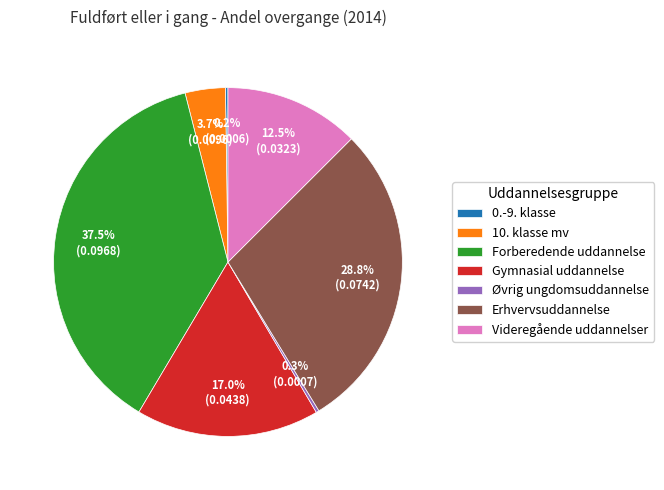

The Øvrig ungdomsuddannelse slice represents 0% of the pie. True or false?

True